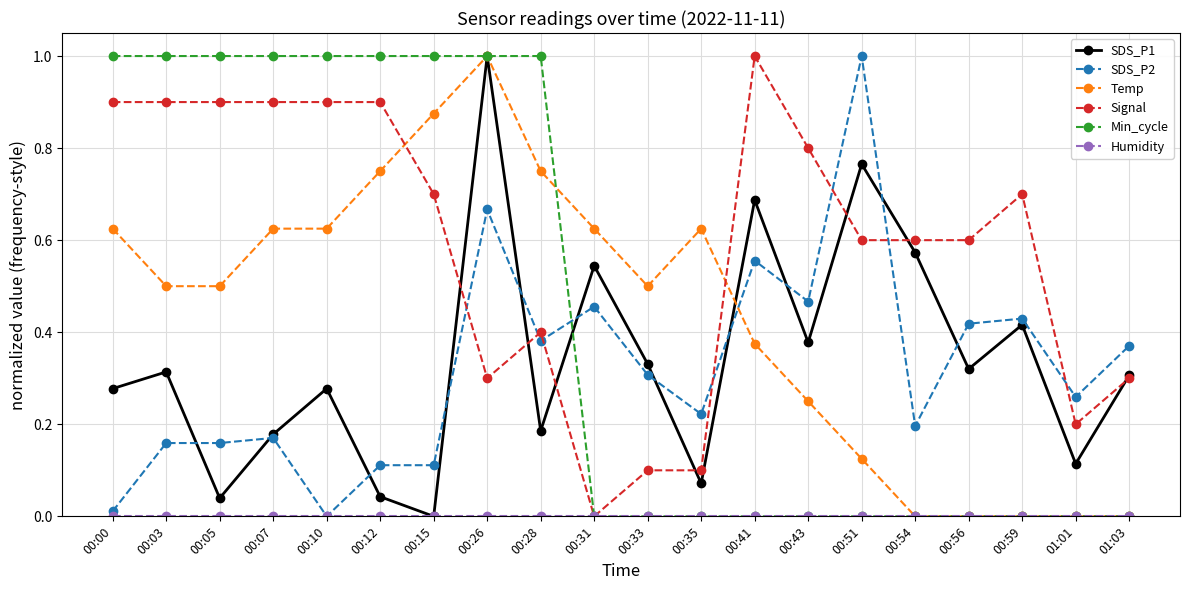

Which series changed the most between 00:07 and 00:54?

Min_cycle